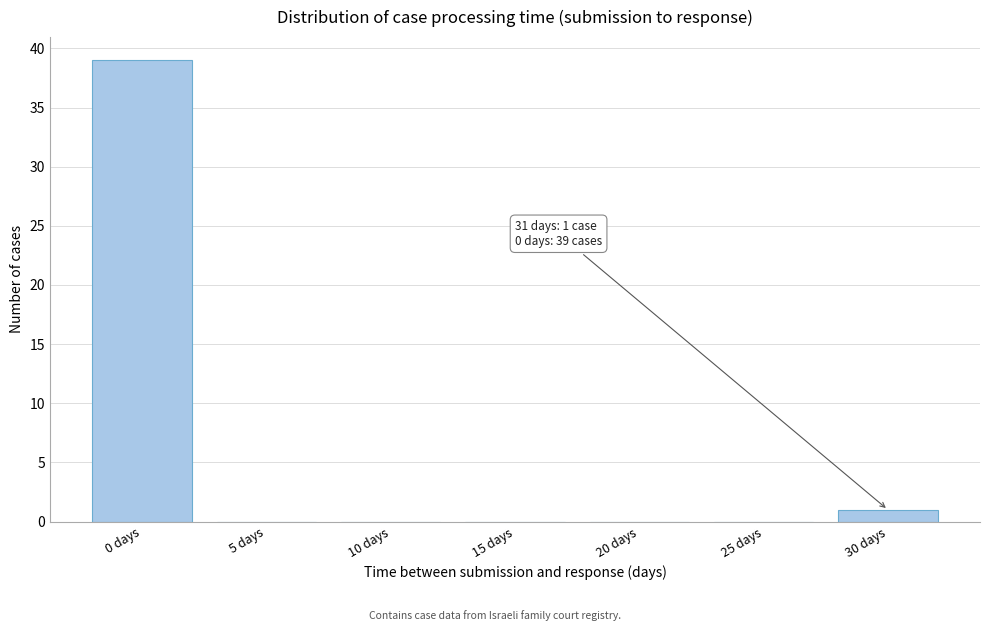

Reading left to right, what are all the values shown in this chart?

0 days=39	5 days=0	10 days=0	15 days=0	20 days=0	25 days=0	30 days=1